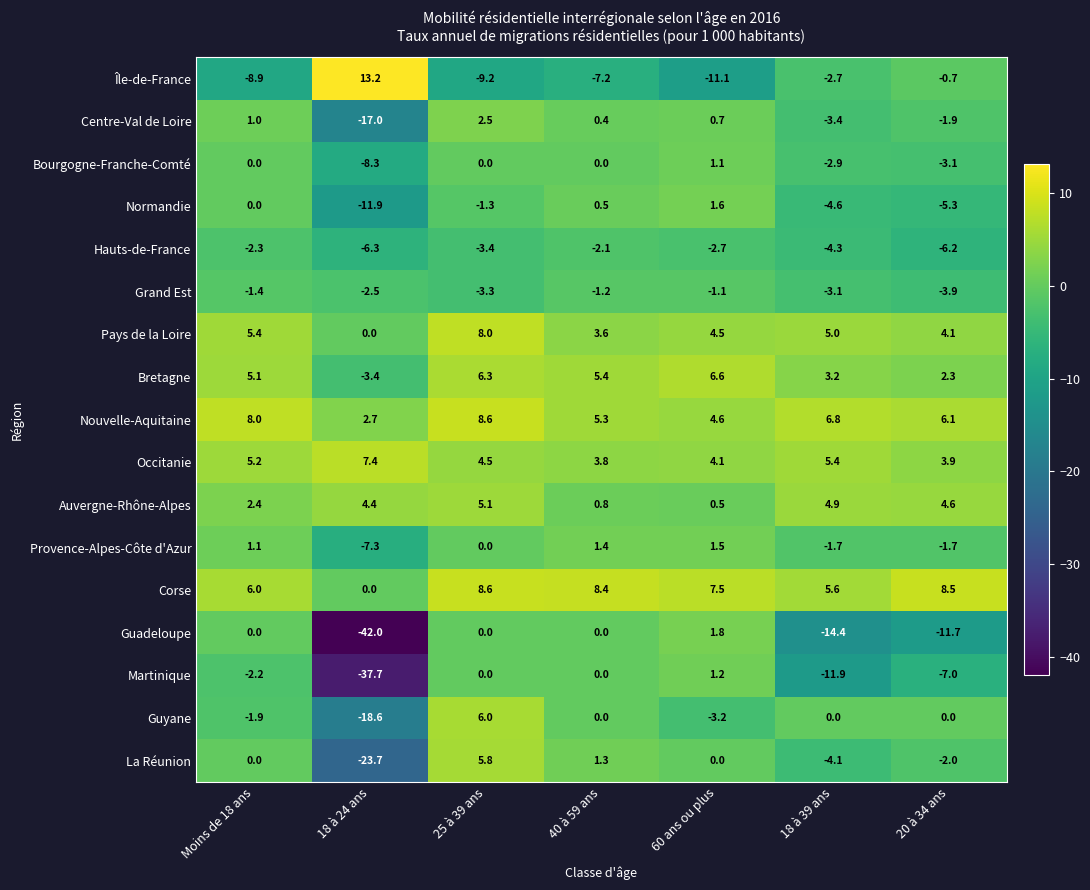

Rank the categories by Normandie value from highest to lowest.

60 ans ou plus, 40 à 59 ans, Moins de 18 ans, 25 à 39 ans, 18 à 39 ans, 20 à 34 ans, 18 à 24 ans